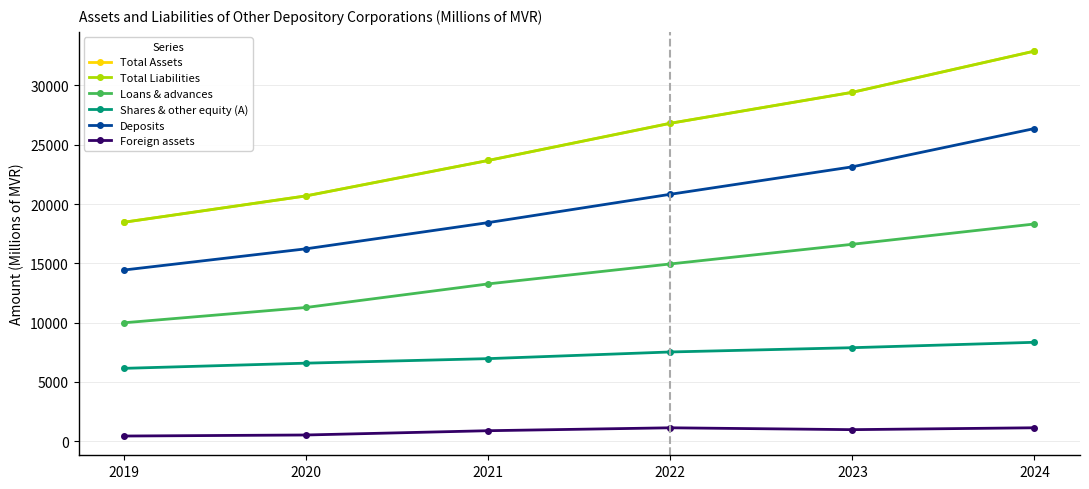

Does the chart have visible grid lines?

Yes